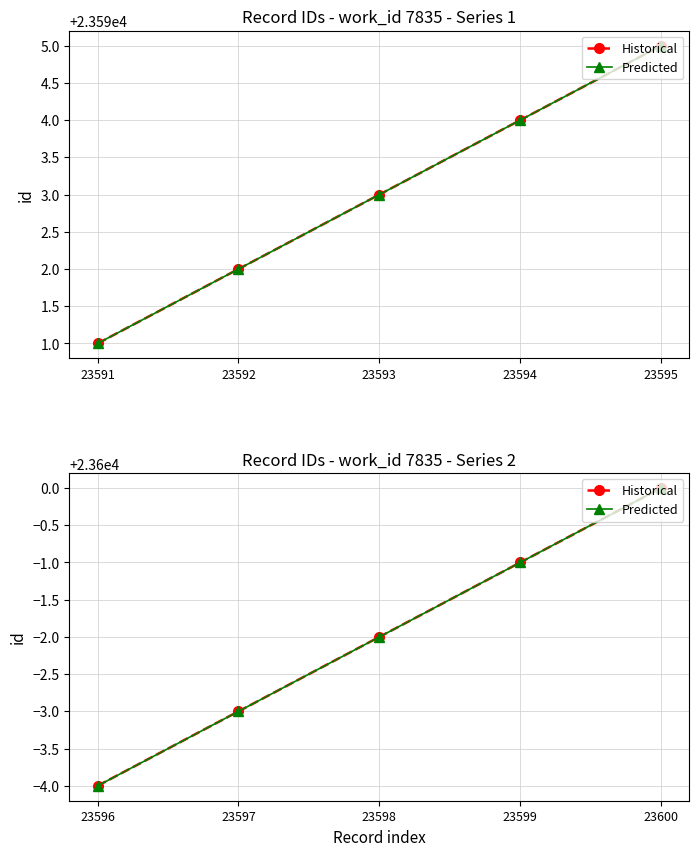

Which series has the largest range (max minus min)?

Historical